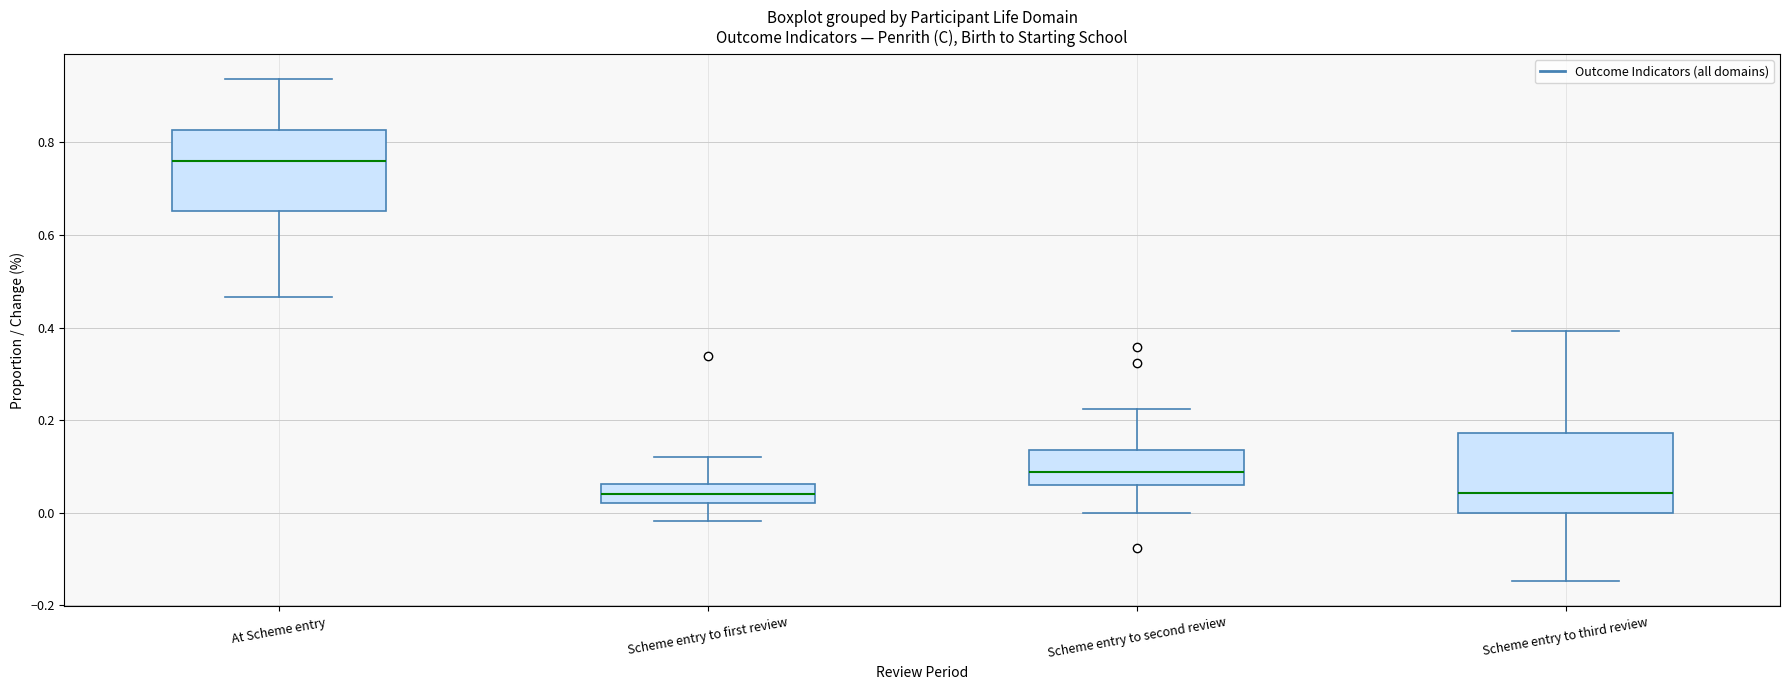

Reading left to right, read every box against the y-axis: the position of its median line, the range the box covers, and the ends of its whiskers. The values are not printed on the chart, so give them approximately, as read against the axis.

At Scheme entry: median 0.76, box 0.66 to 0.82, whiskers 0.46 to 0.94
Scheme entry to first review: median 0.04, box 0.02 to 0.06, whiskers -0.02 to 0.12
Scheme entry to second review: median 0.08, box 0.06 to 0.14, whiskers 0.00 to 0.22
Scheme entry to third review: median 0.04, box 0.00 to 0.18, whiskers -0.14 to 0.40